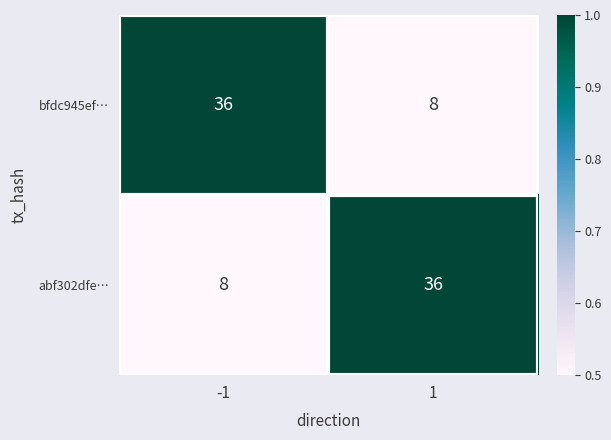

What is the difference between the highest and lowest values at -1?

28